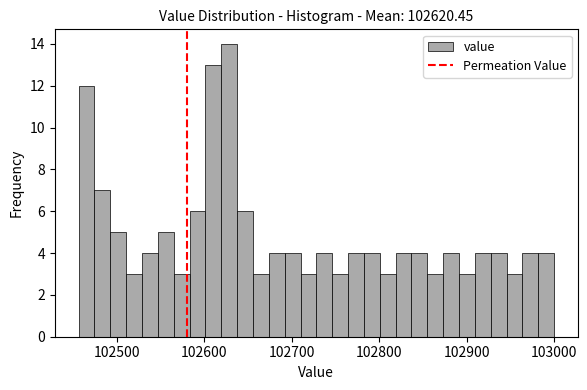

Read against the x-axis, roughly where is the centre of the tallest bar?

102630